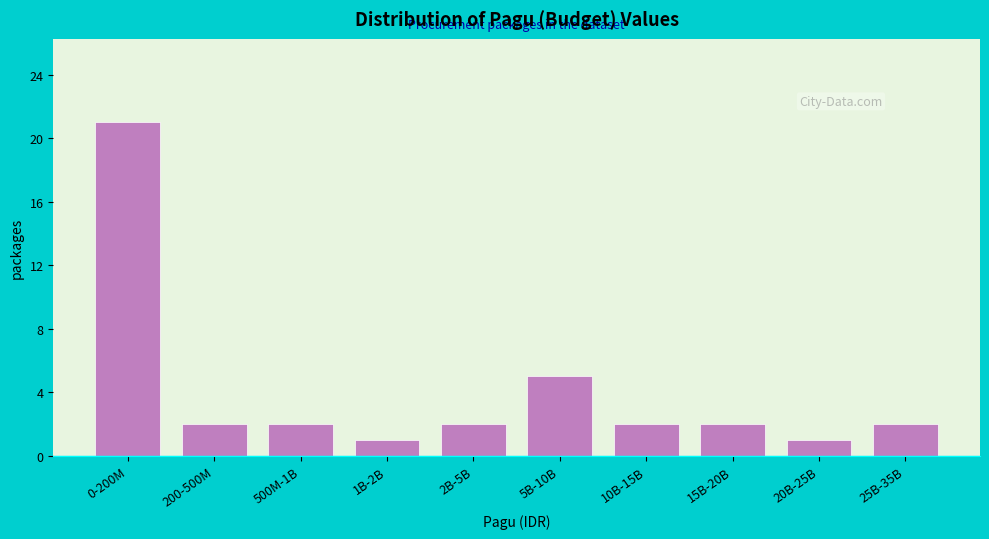

Reading left to right, what are all the values shown in this chart?

0-200M=21	200-500M=2	500M-1B=2	1B-2B=1	2B-5B=2	5B-10B=5	10B-15B=2	15B-20B=2	20B-25B=1	25B-35B=2